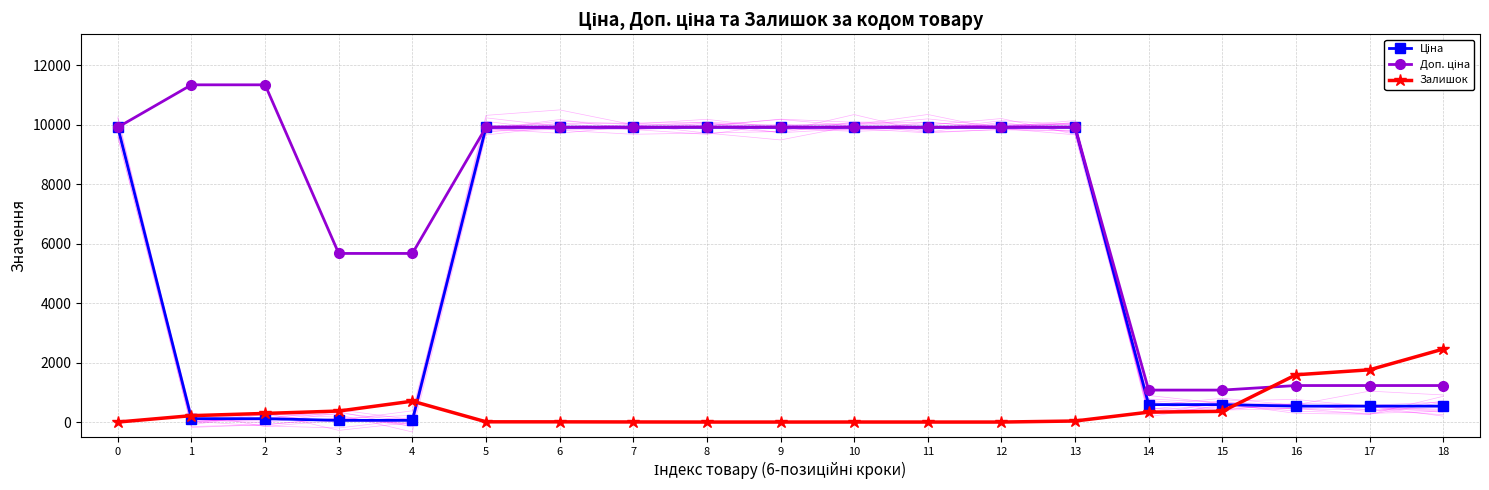

How many values in the Залишок series are below 35?

9